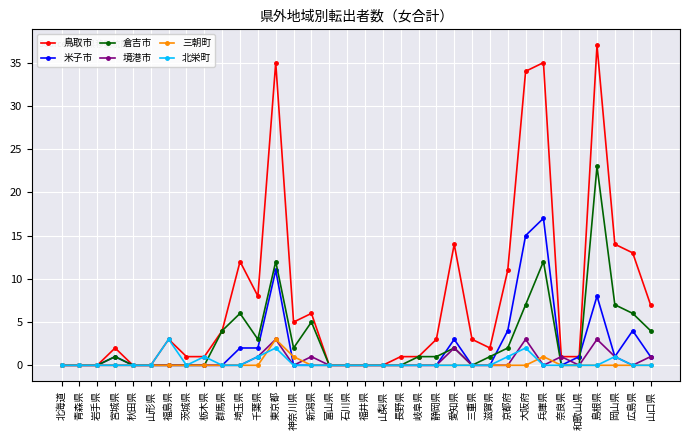

What is the total value across all series at 福島県?

6